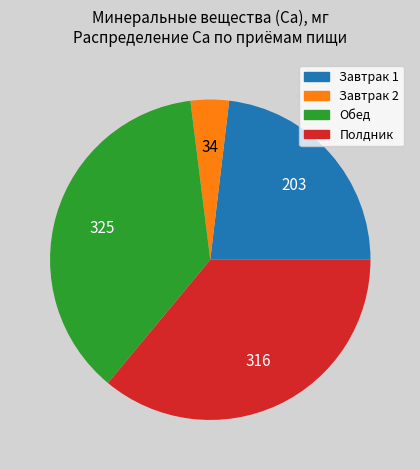

Count the number of slices in the pie.

4